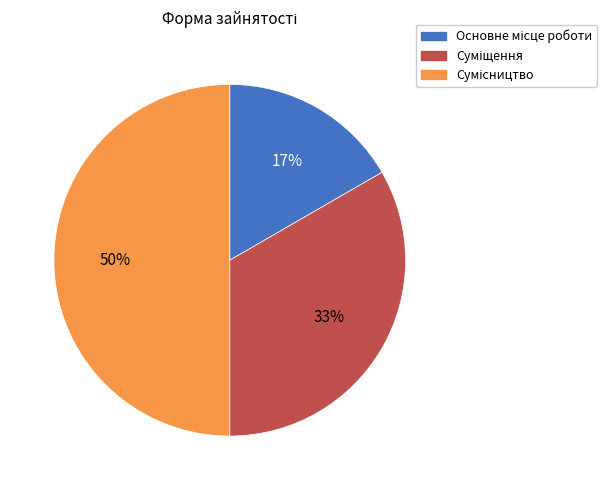

To the nearest percent, what is the average slice percentage?

33%